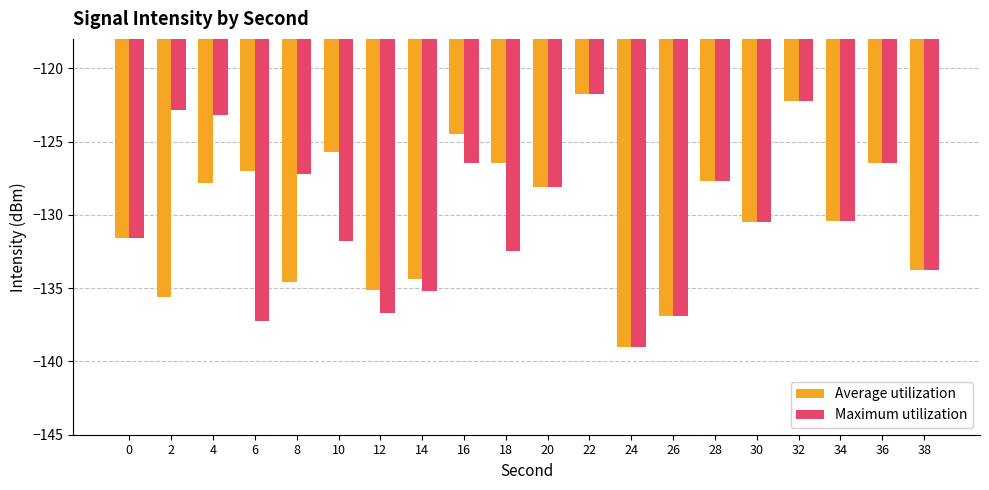

What is the value of the Average utilization bar at the 8th from the left?

-134.4